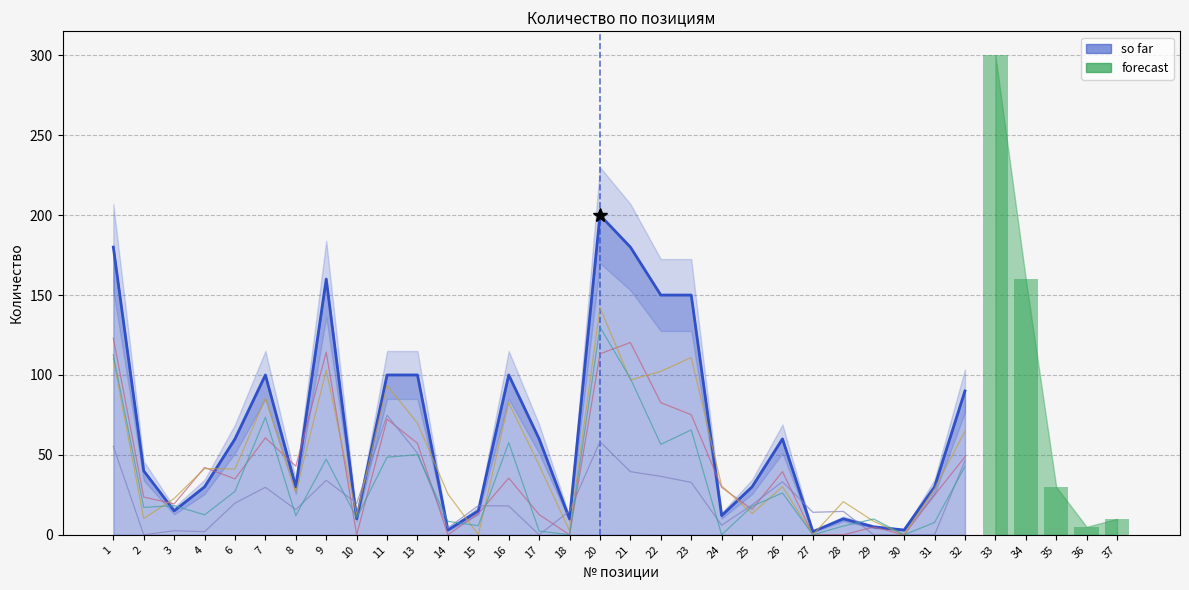

At which label does the data first exceed 30?

33